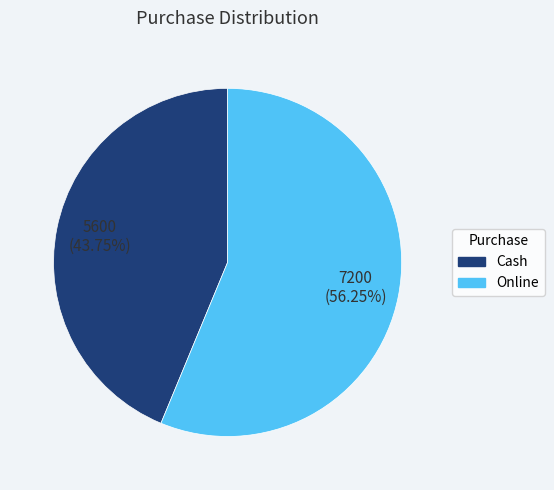

Count the number of slices in the pie.

2